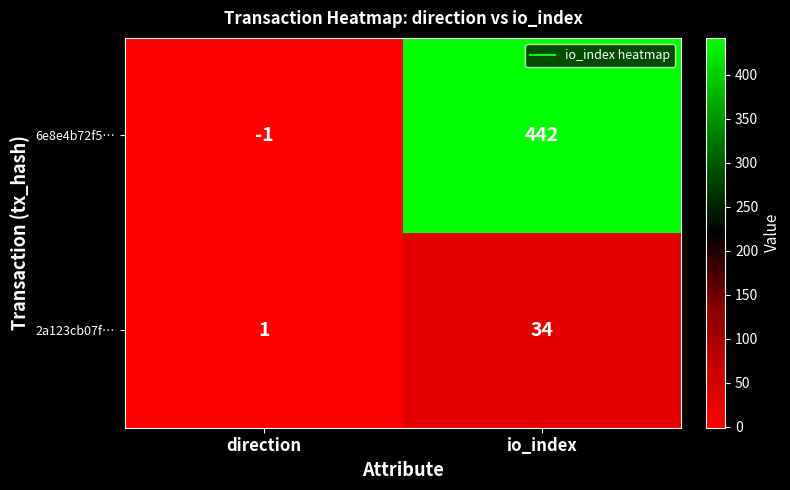

At how many categories does at least one series exceed 72?

1